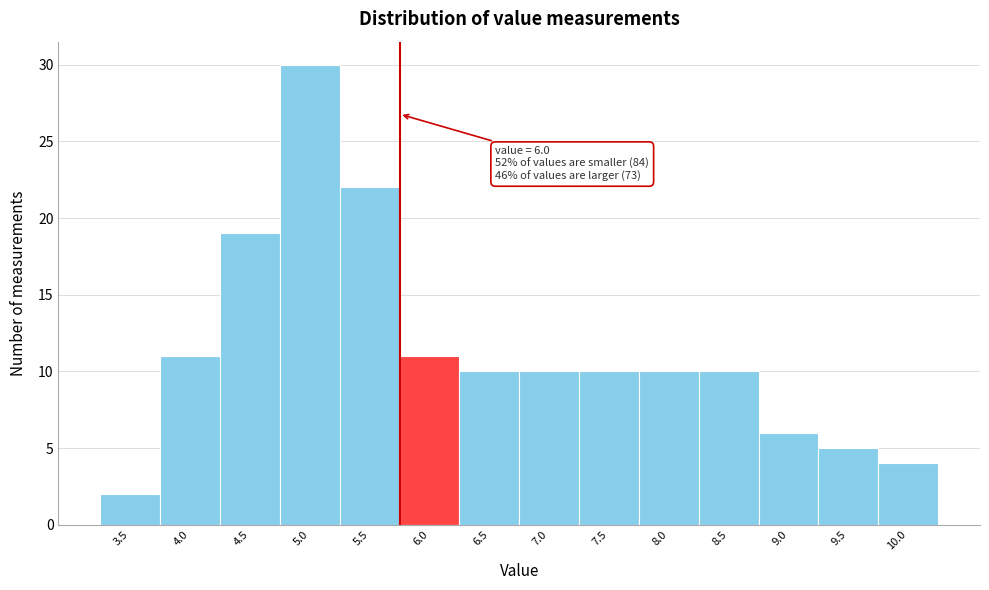

Reading left to right, list all the values displayed in this chart.

3.5=2	4.0=11	4.5=19	5.0=30	5.5=22	6.0=11	6.5=10	7.0=10	7.5=10	8.0=10	8.5=10	9.0=6	9.5=5	10.0=4